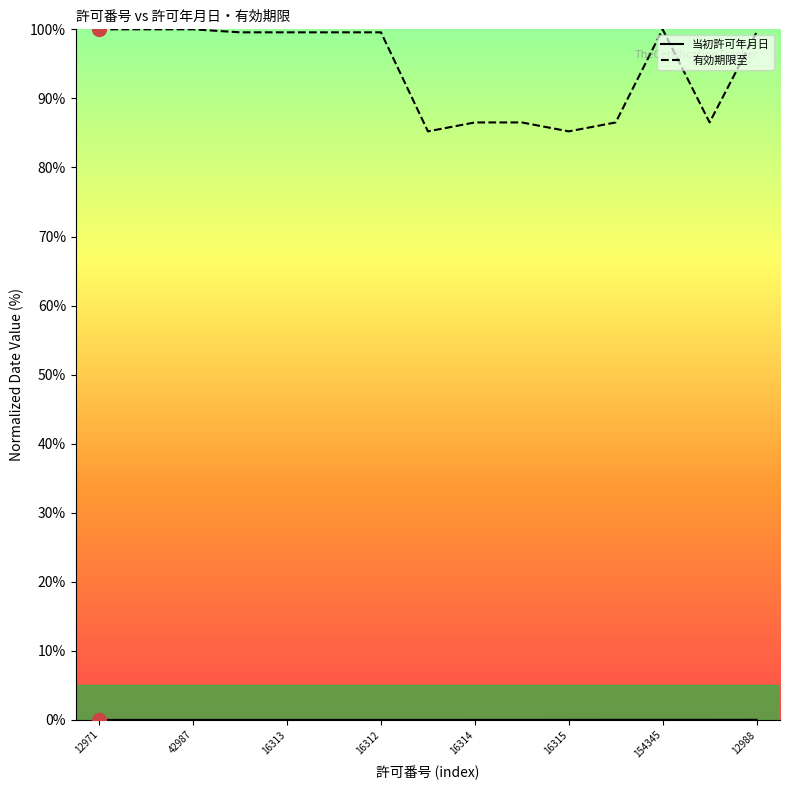

Which series has the largest range (max minus min)?

有効期限至